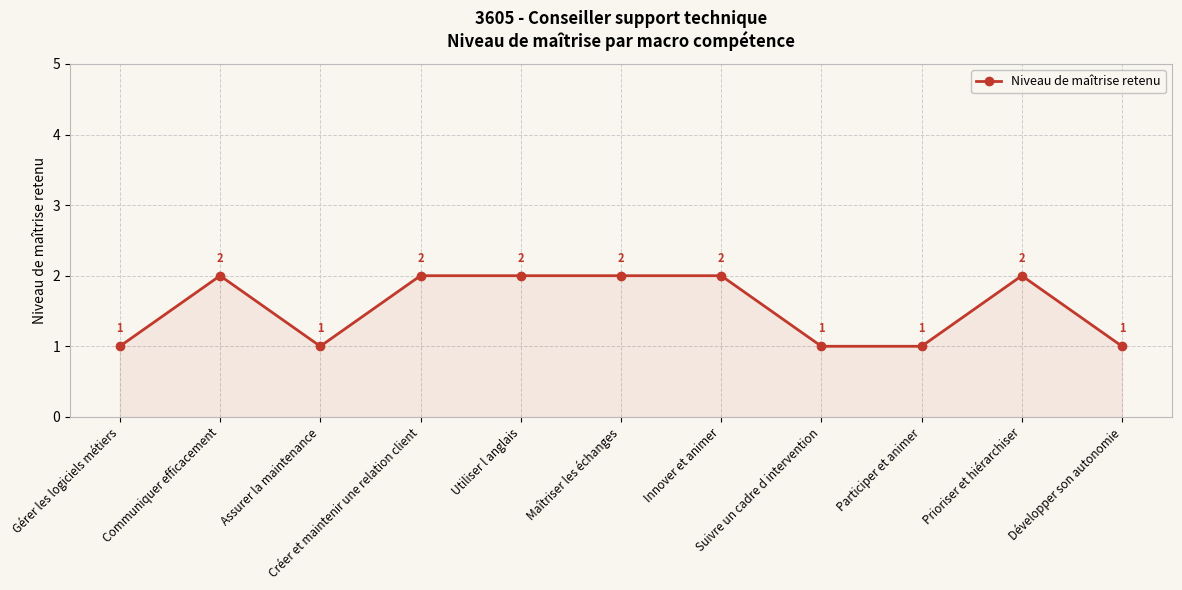

What is the sum of all values?

17